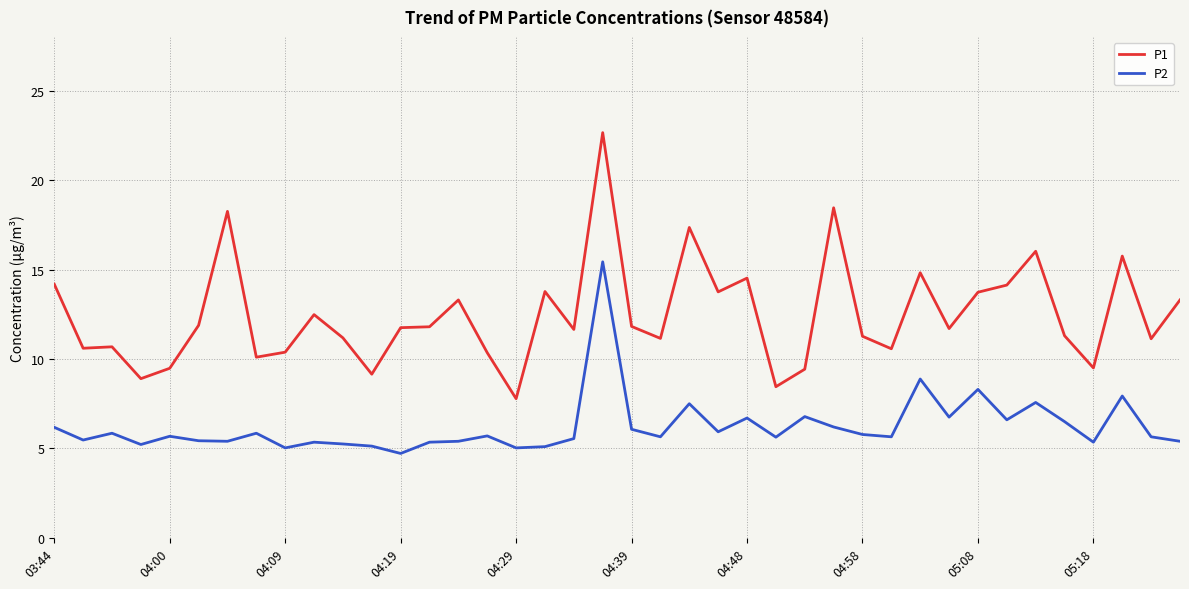

Rank the series by their average value, from highest to lowest.

P1, P2